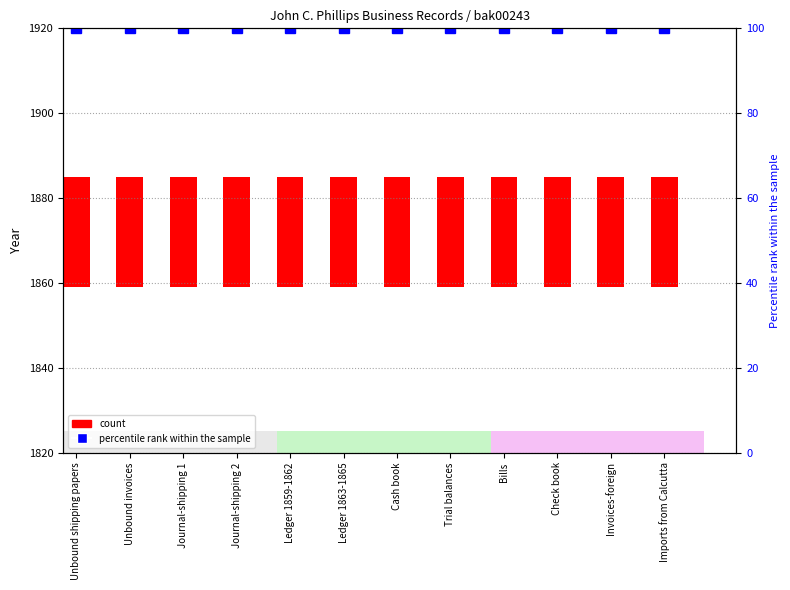

Is it true that count equals 26 at Journal-shipping 1?

True